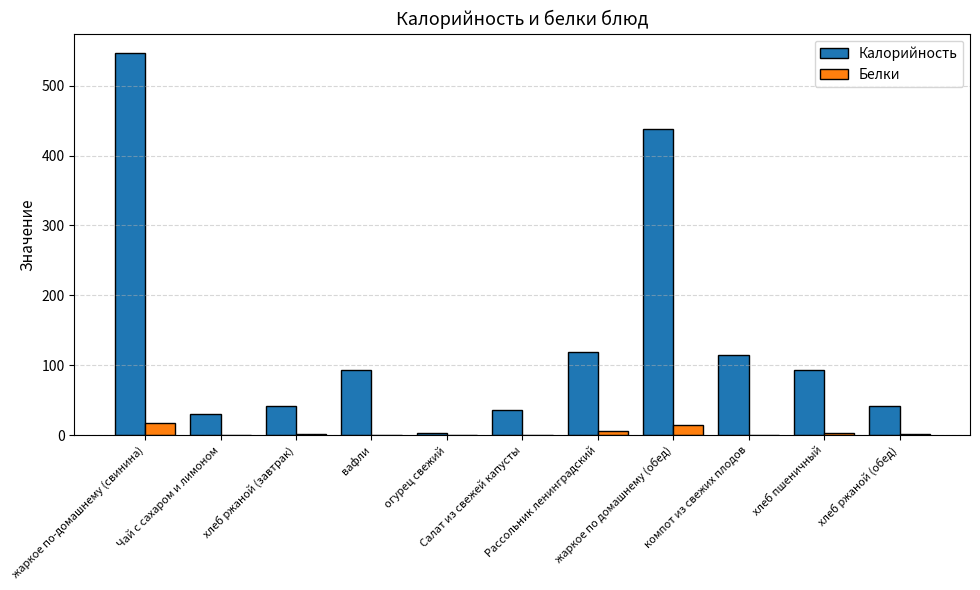

What is the maximum value shown in the chart?

547.1